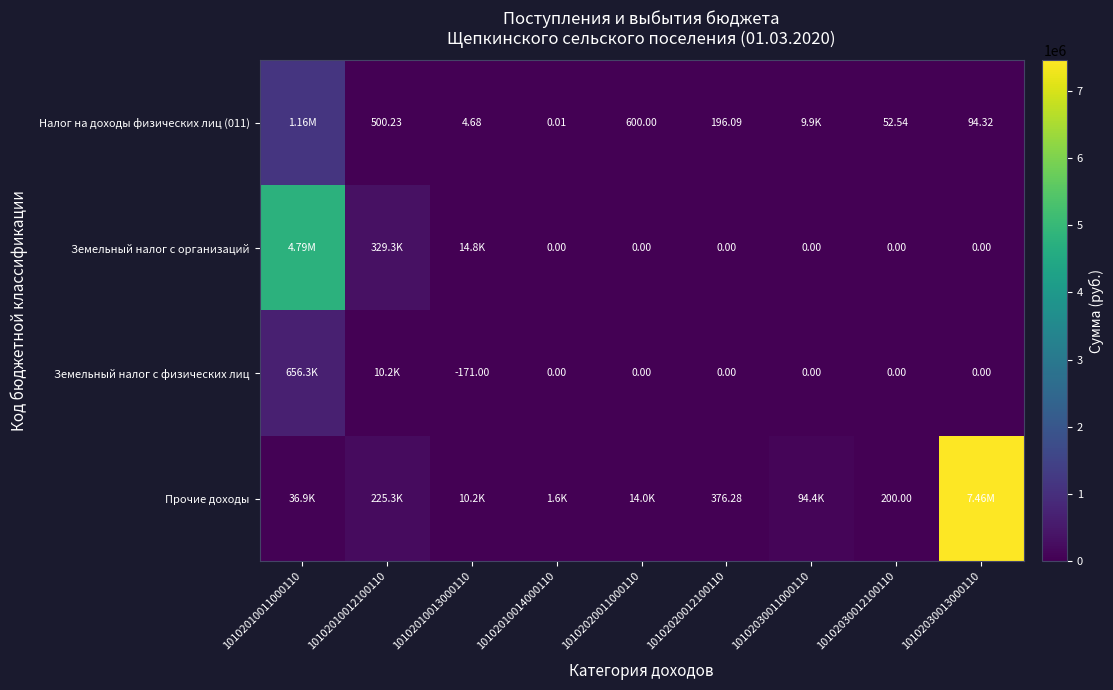

Is the value of Налог на доходы физических лиц (011) at 10102010013000110 greater than the value of Земельный налог с физических лиц at 10102010014000110?

Yes